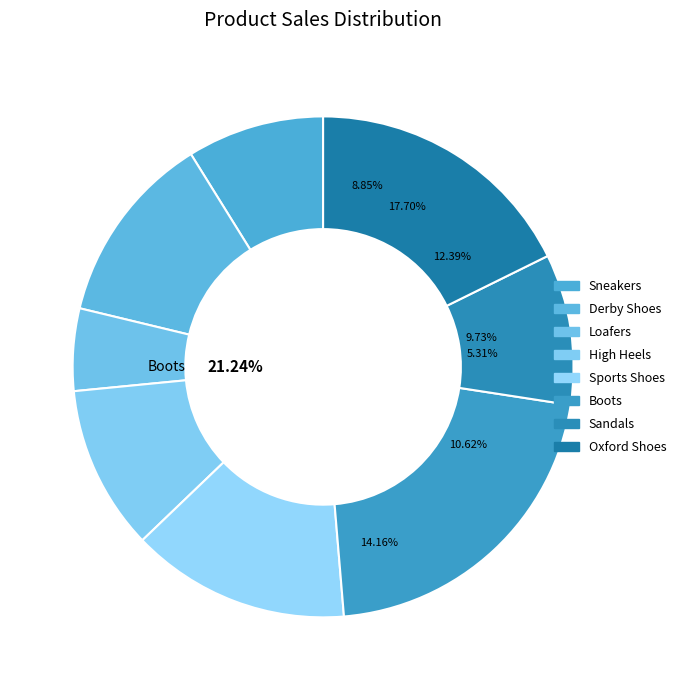

Is Loafers the majority of the pie?

No